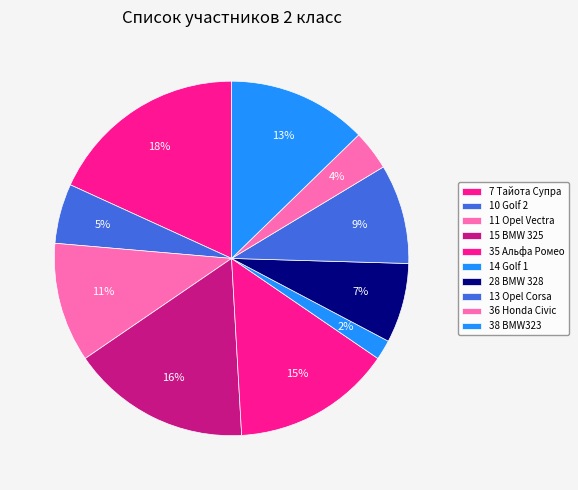

Count the number of slices in the pie.

10